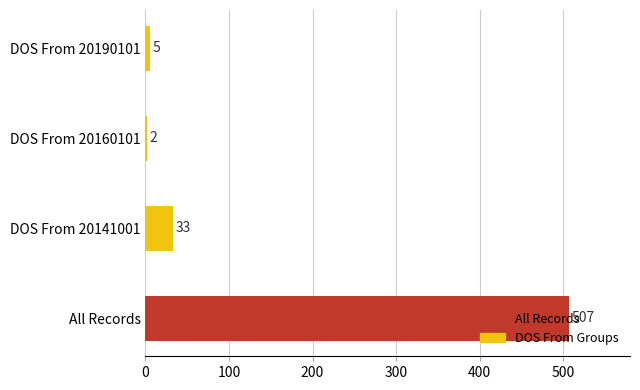

Which has a higher value, DOS From 20160101 or DOS From 20190101?

DOS From 20190101